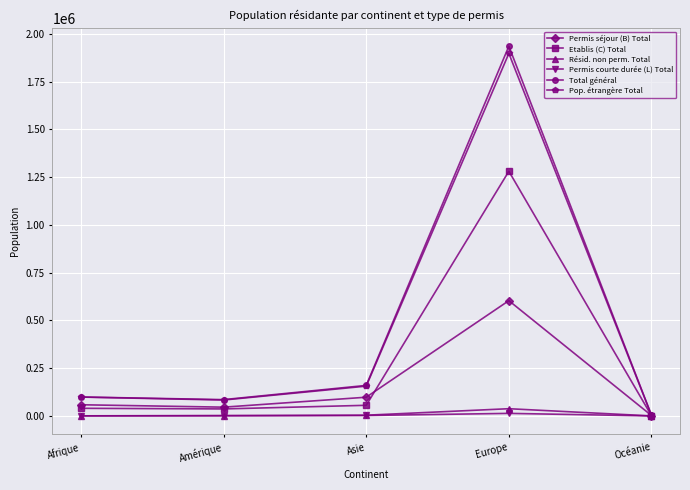

What is the greatest value displayed?

1935673